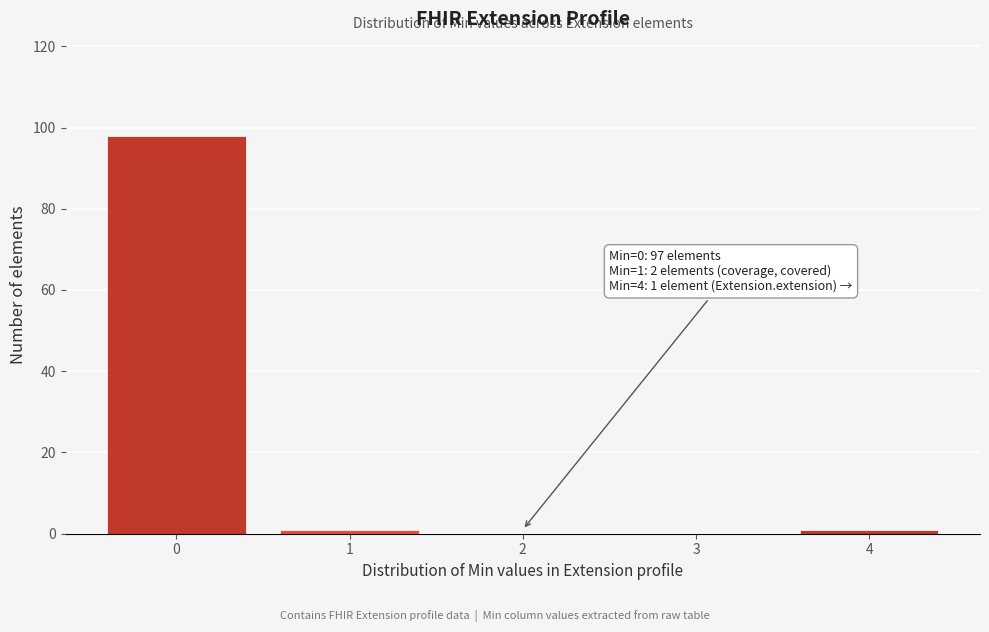

Reading left to right, list all the values displayed in this chart.

0=98	1=1	2=0	3=0	4=1